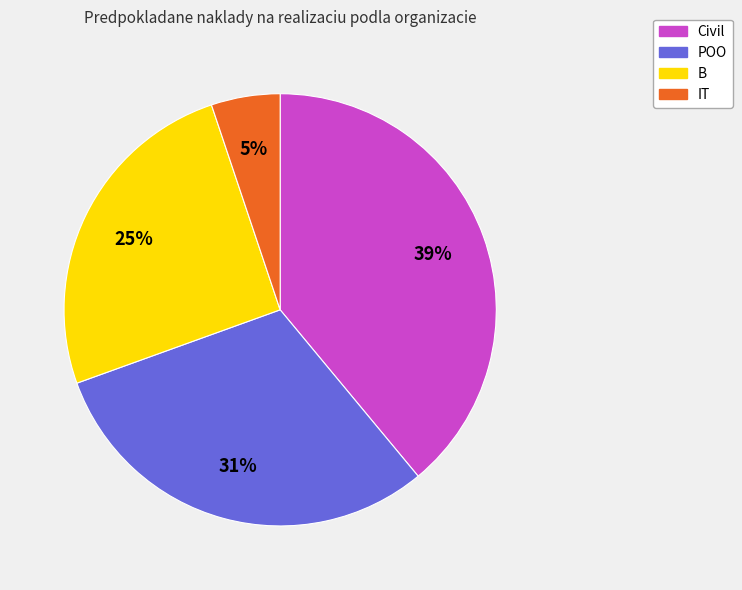

What is the largest slice in the pie chart?

Civil